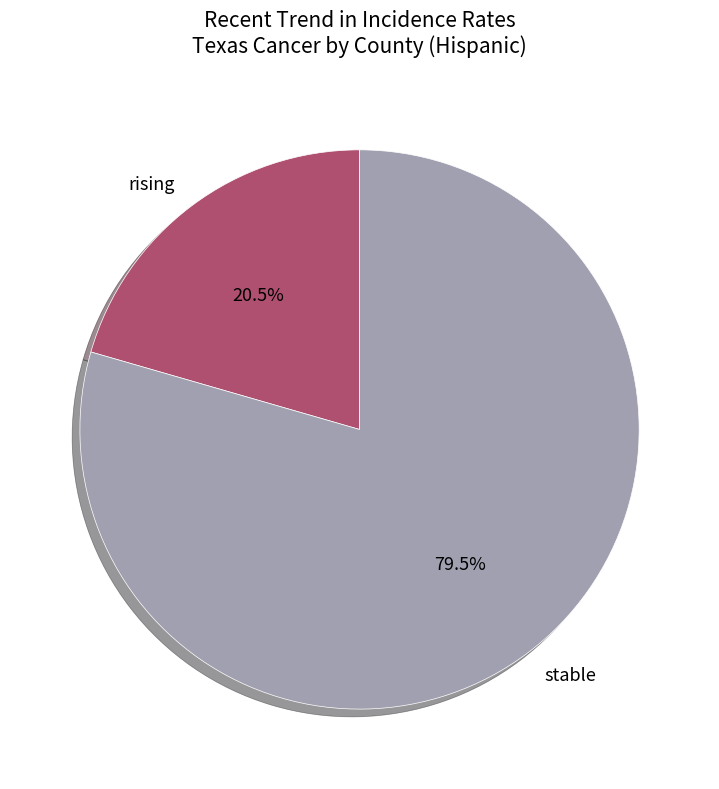

What is the smallest slice in the pie chart?

rising